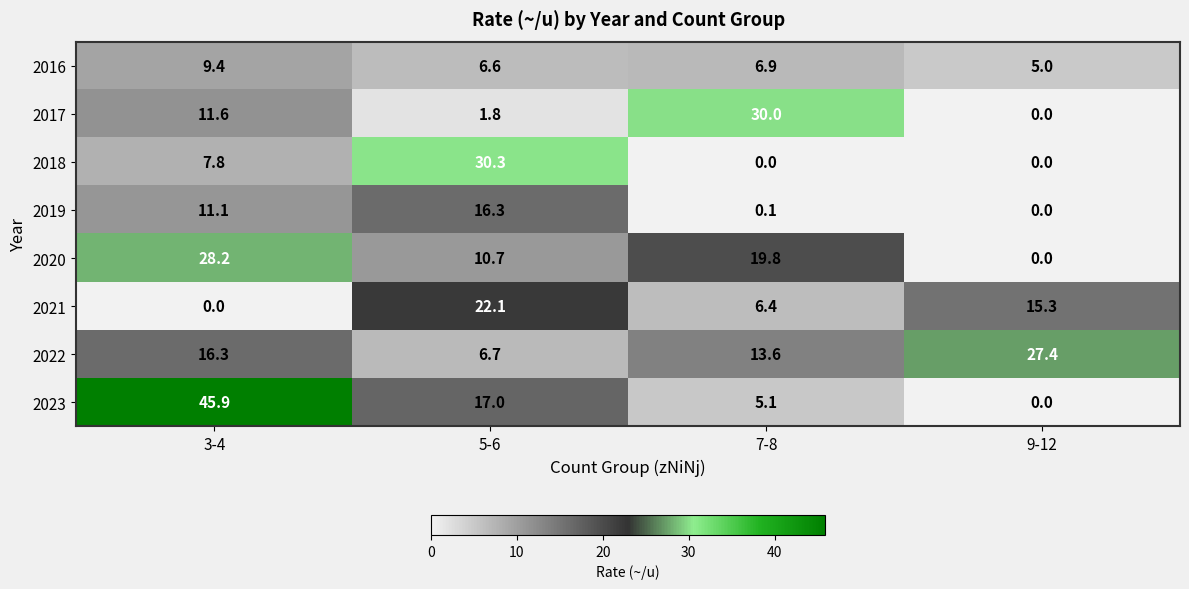

What is the sum of the 2021 values at 5-6 and 9-12?

37.4